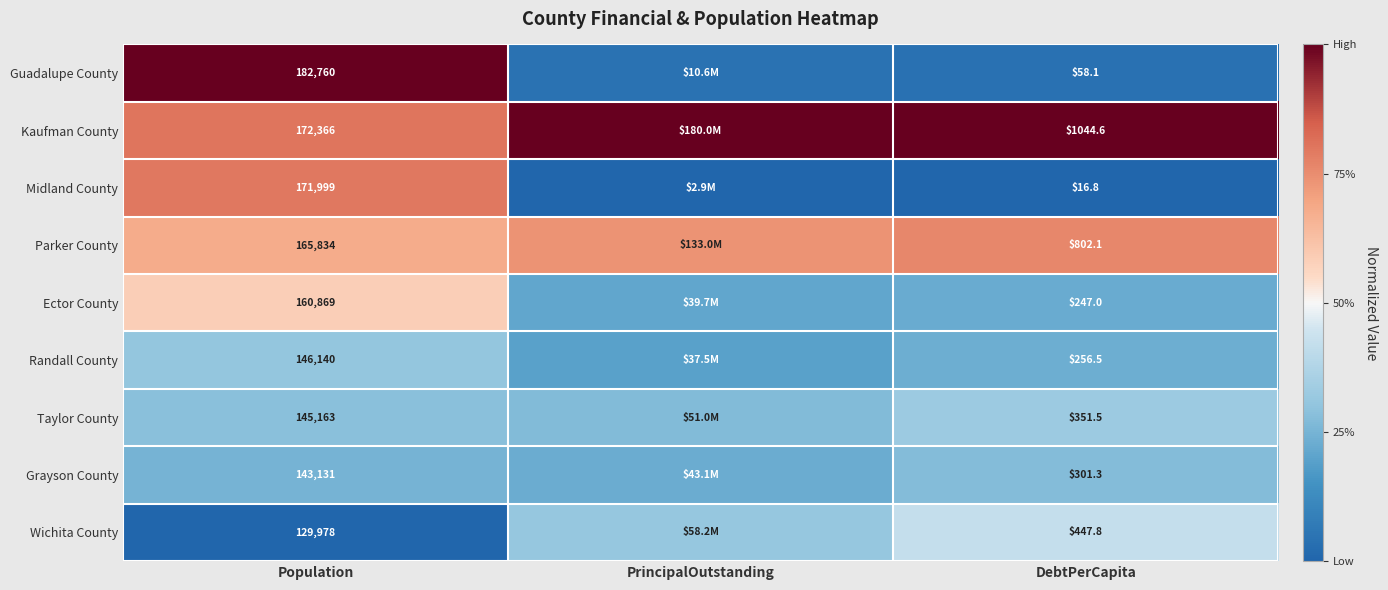

At DebtPerCapita, list the series in order from largest to smallest.

Kaufman County, Parker County, Wichita County, Taylor County, Grayson County, Randall County, Ector County, Guadalupe County, Midland County